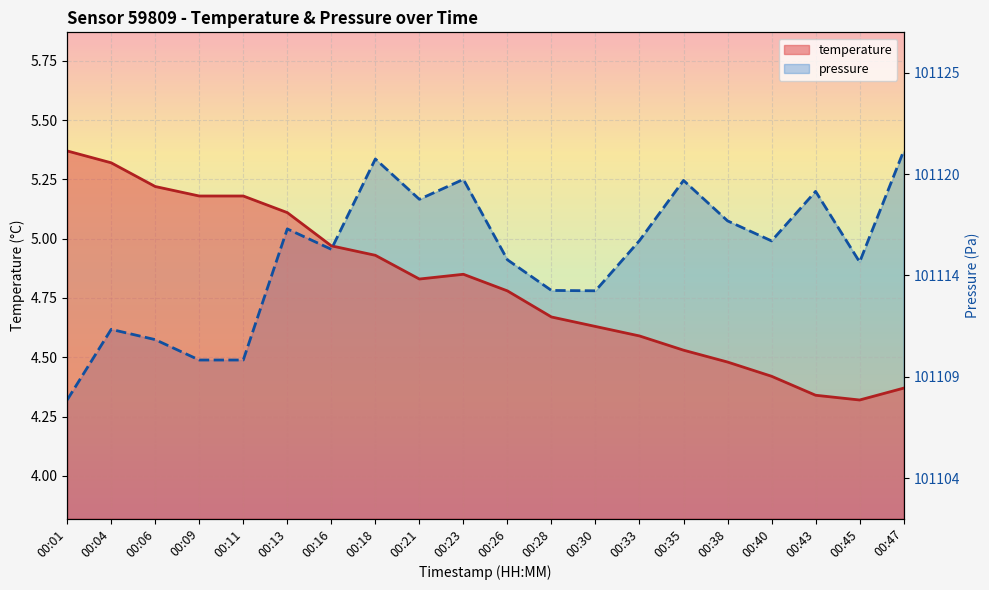

At which category does pressure reach its first local peak?

00:04